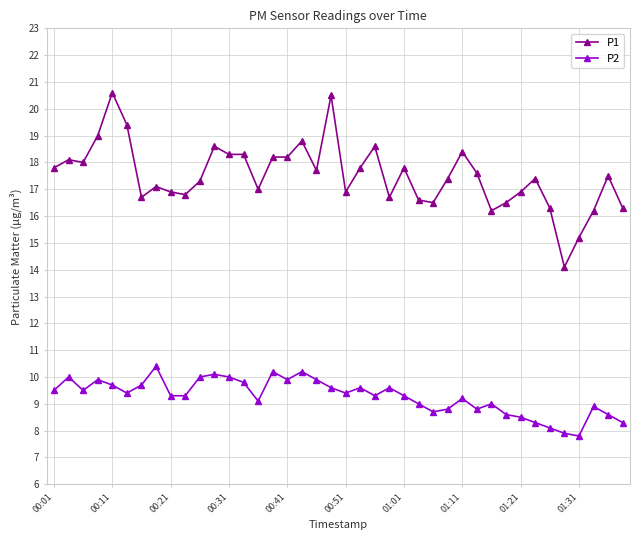

Which series has the widest spread of values?

P1